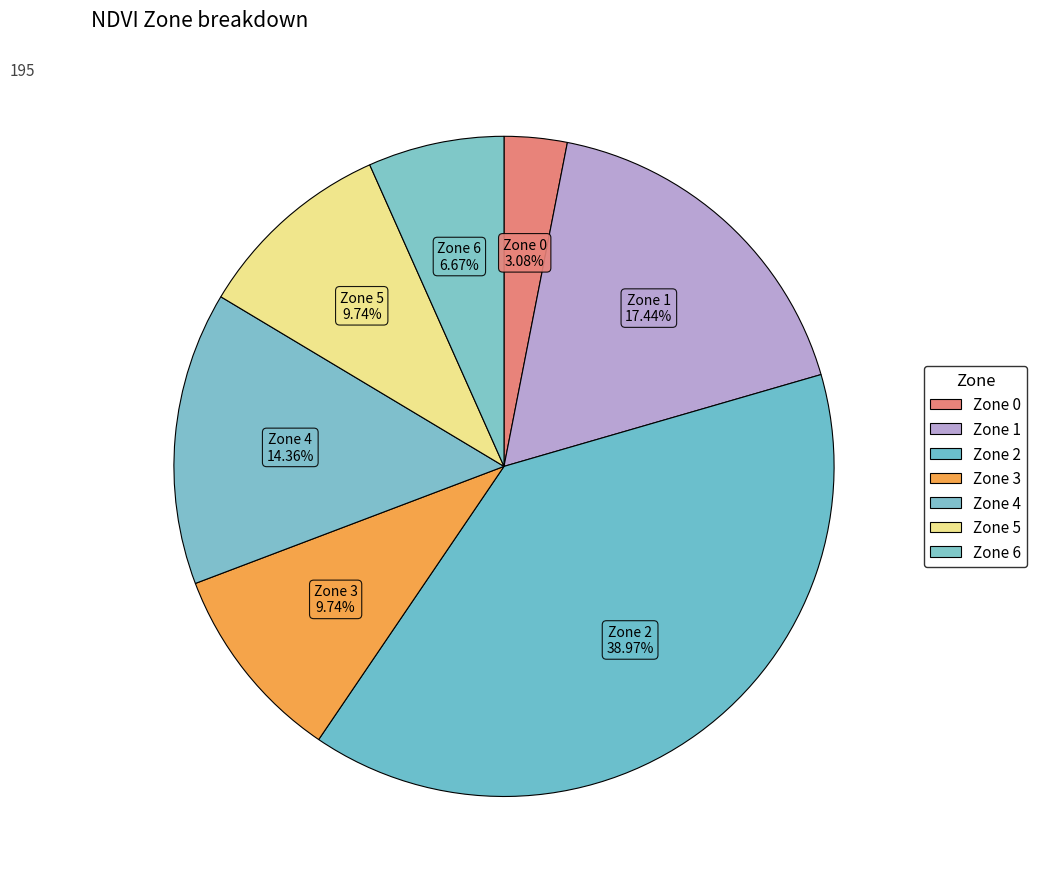

Is there any slice that represents more than half of the pie?

No